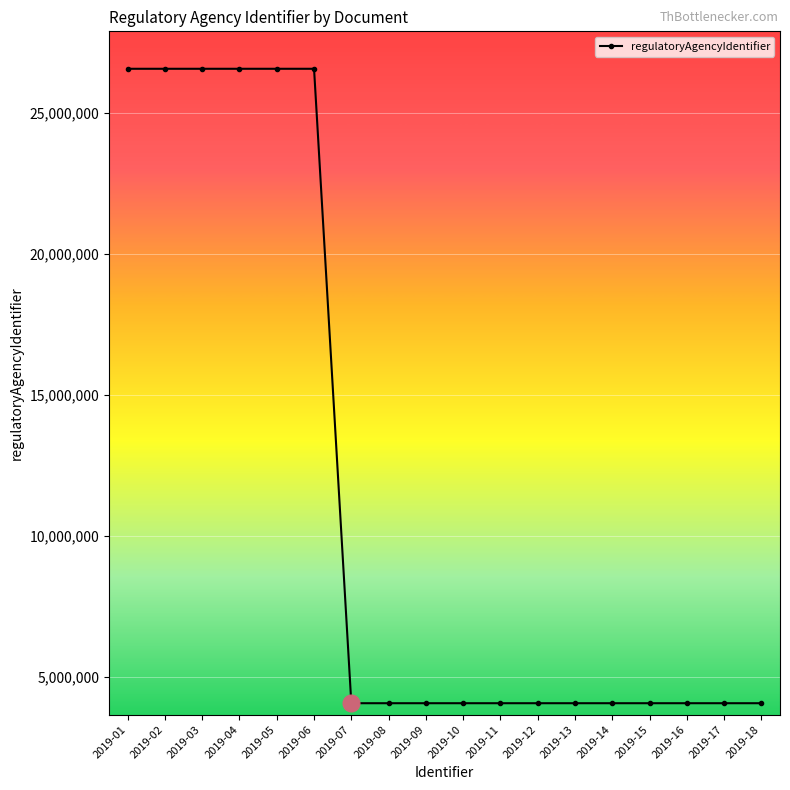

What is the sum of the values at 2019-10 and 2019-09?

8121084